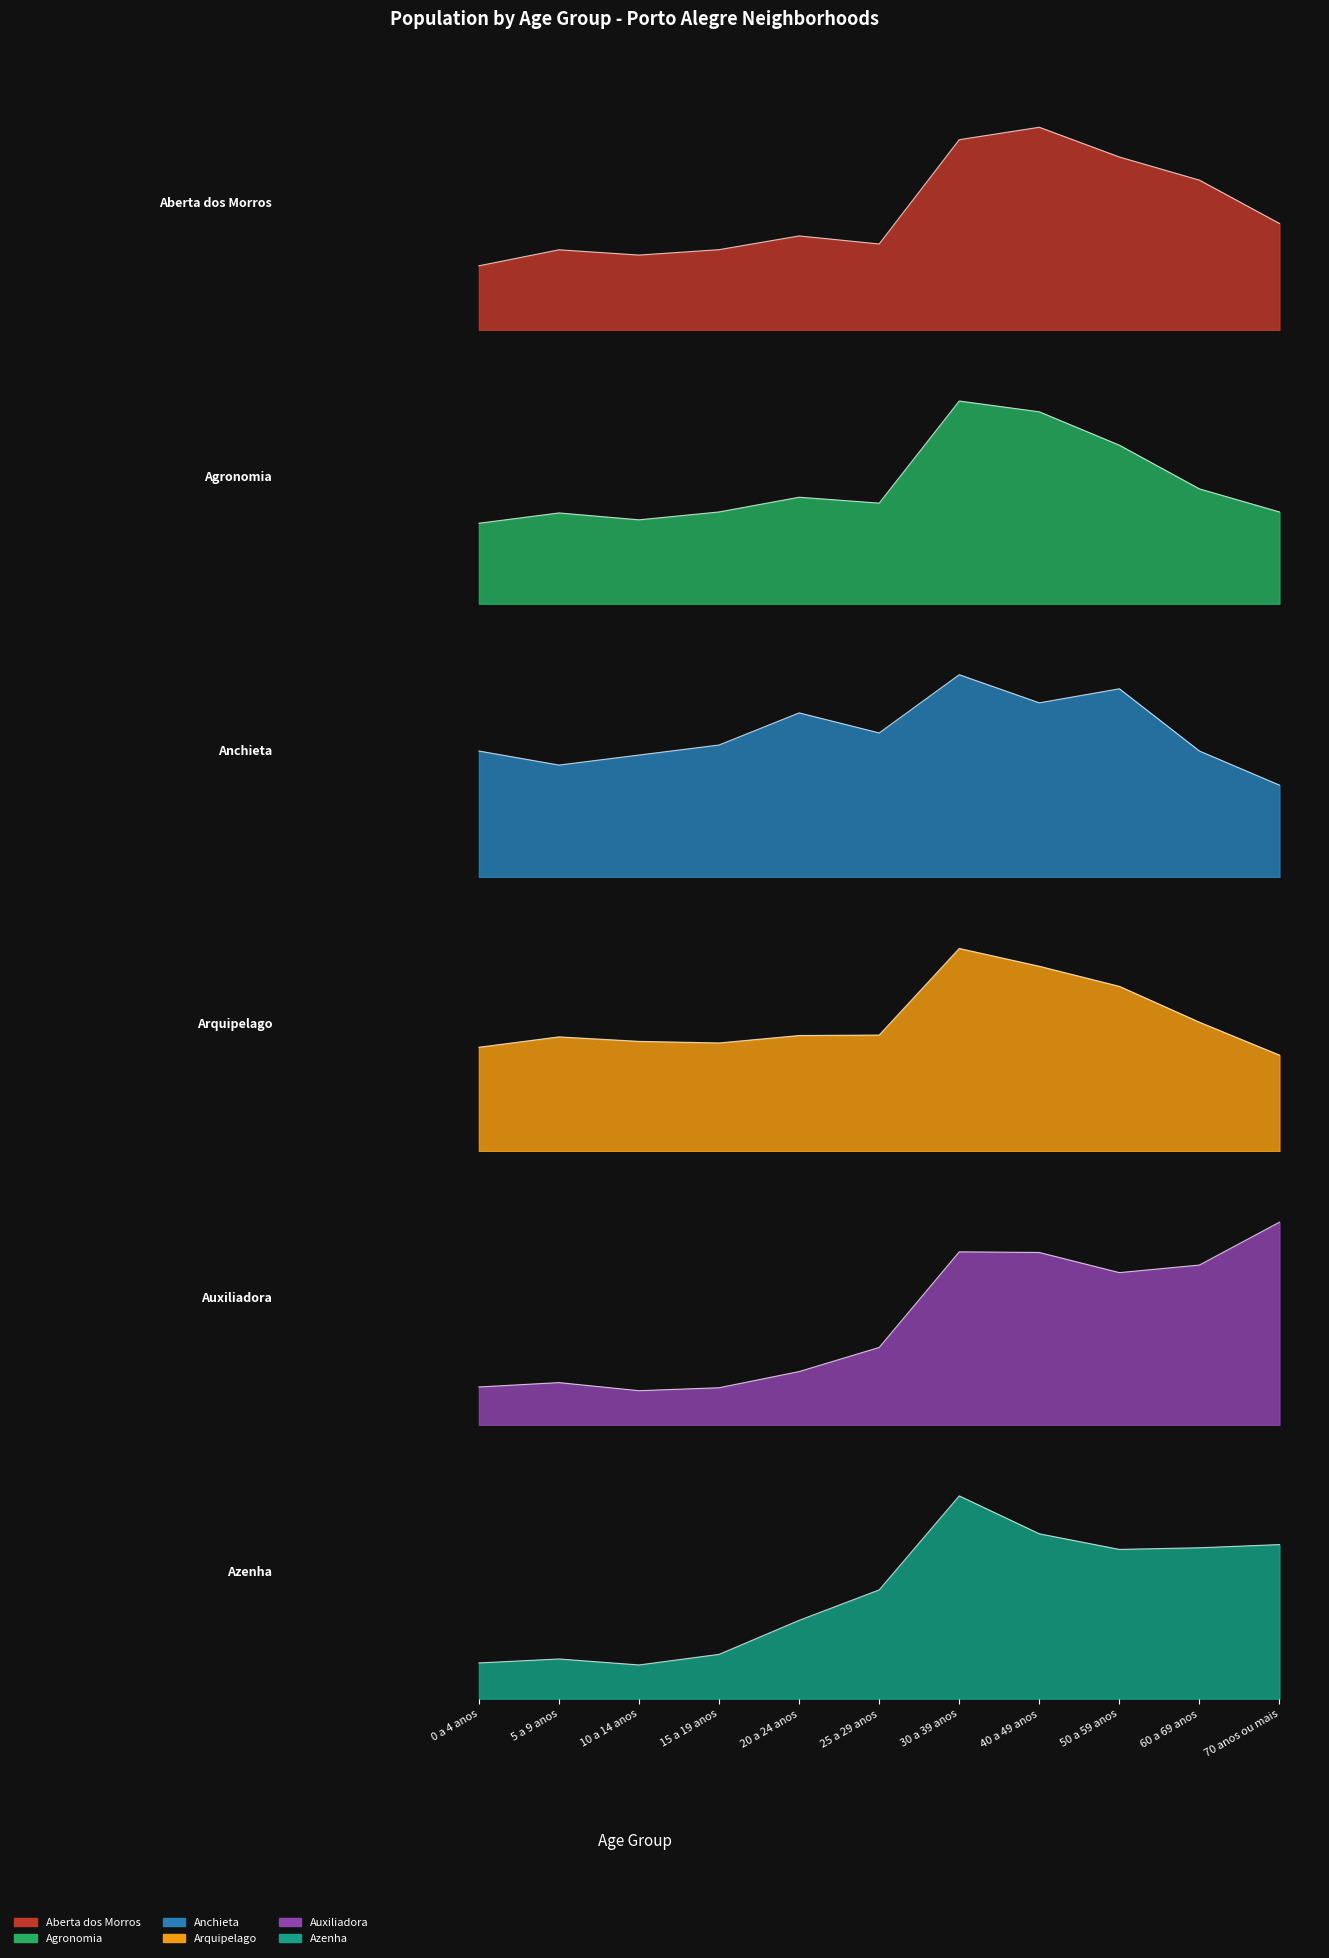

What is the difference between the maximum and minimum values in the Azenha series?

1754